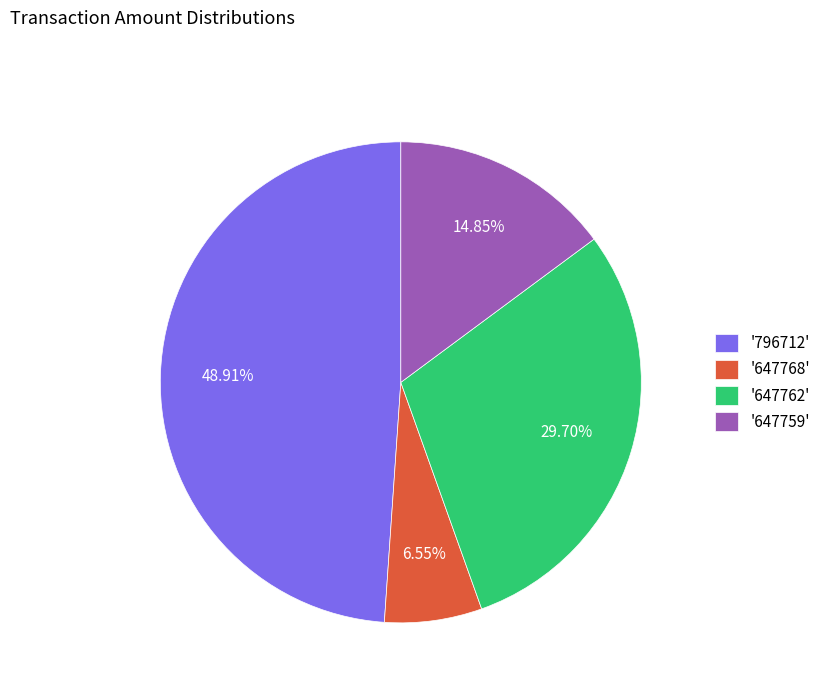

Is the sum of '647768' and '647759' greater than half?

No